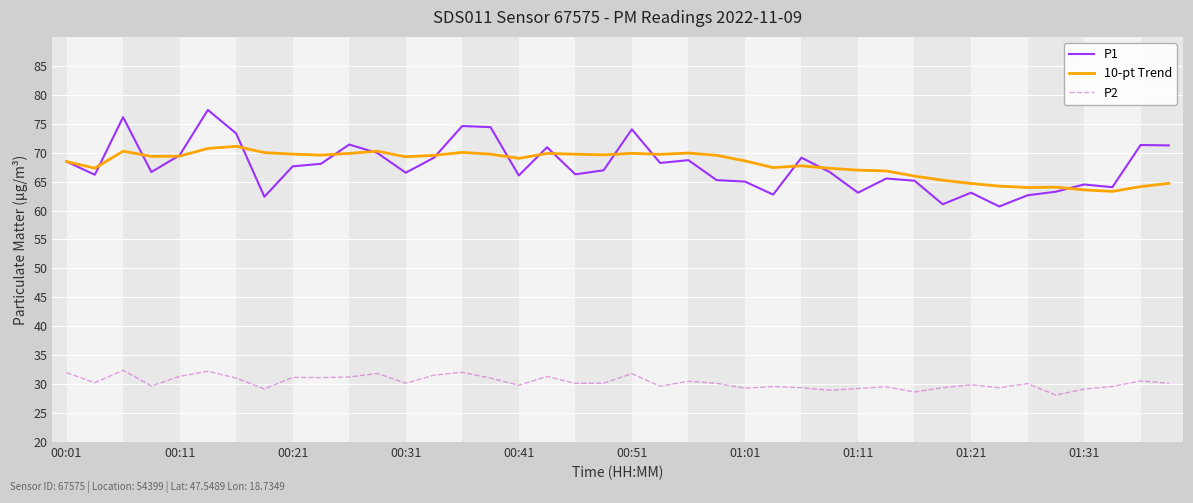

What is the sum of all 10-pt Trend values?

2720.5